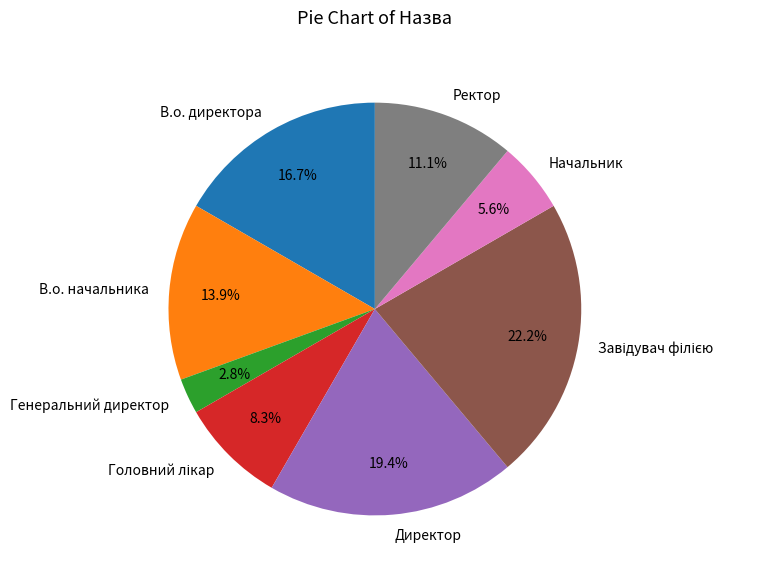

Is the sum of В.о. начальника and В.о. директора greater than half?

No